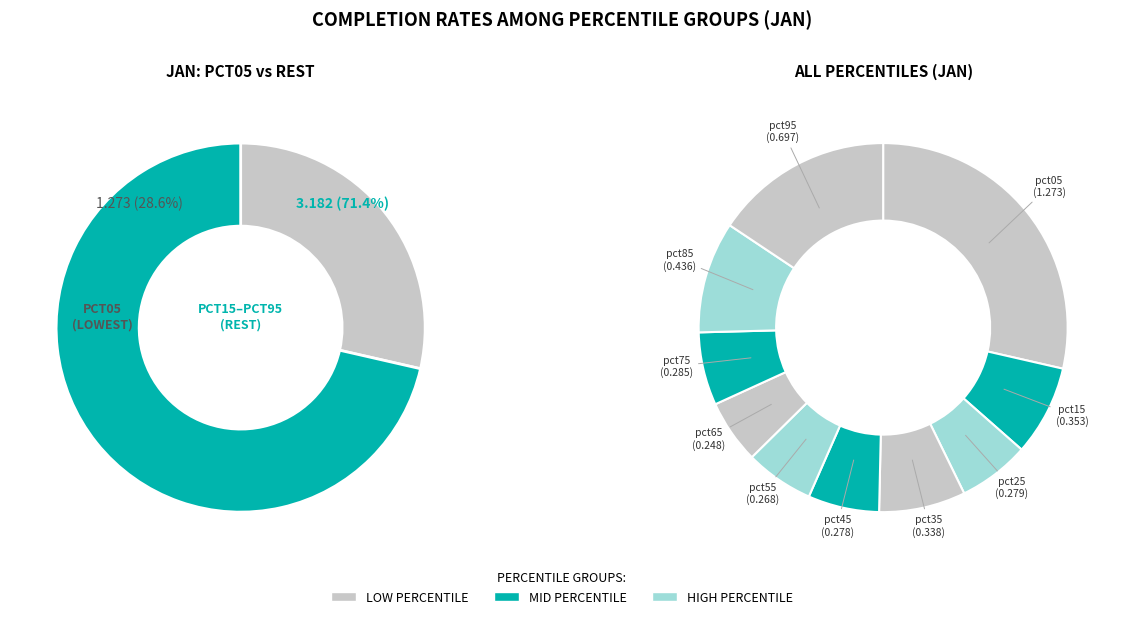

Is it true that pct05 is 22% of the pie?

False